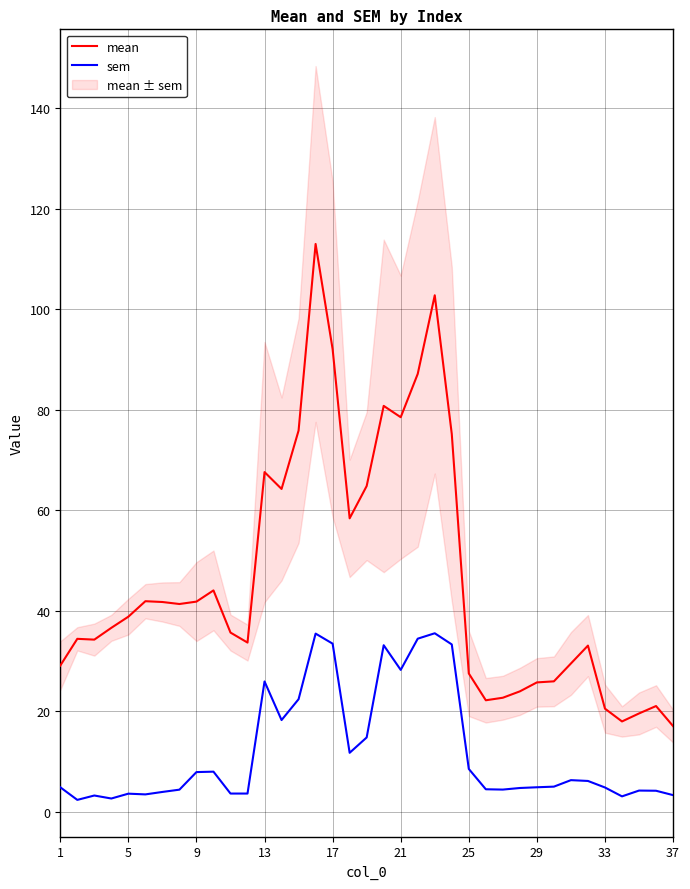

True or false: sem and mean cross at least once.

False